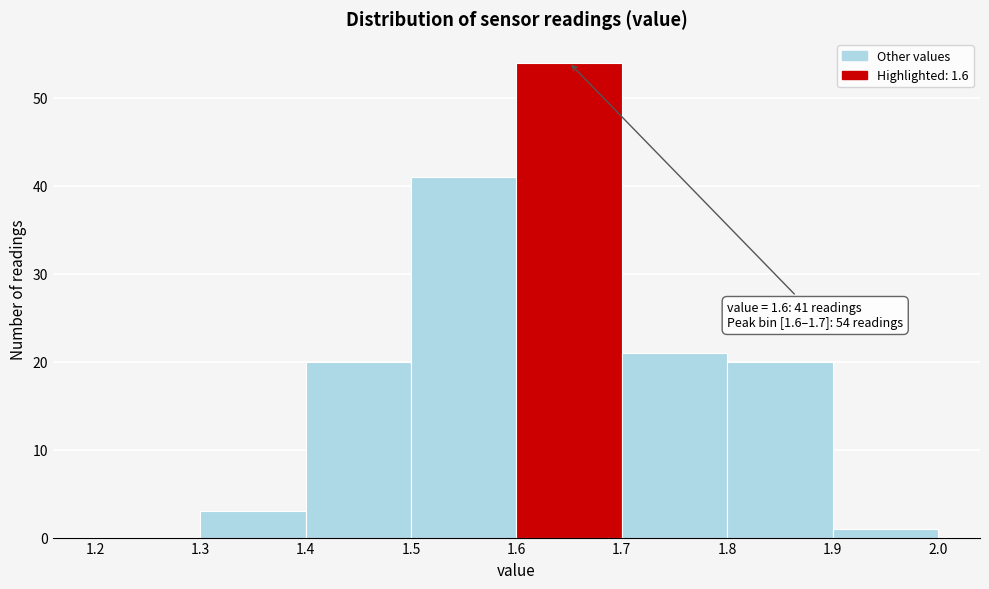

Which range on the x-axis has the tallest bar?

1.6 to 1.7